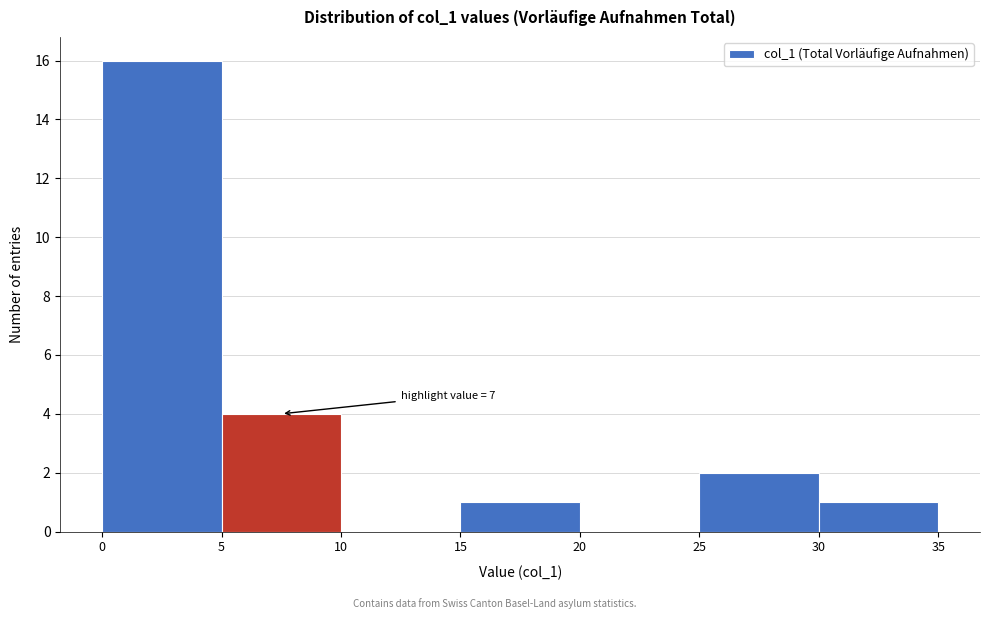

Over which range of the x-axis is the bar tallest?

0 to 5